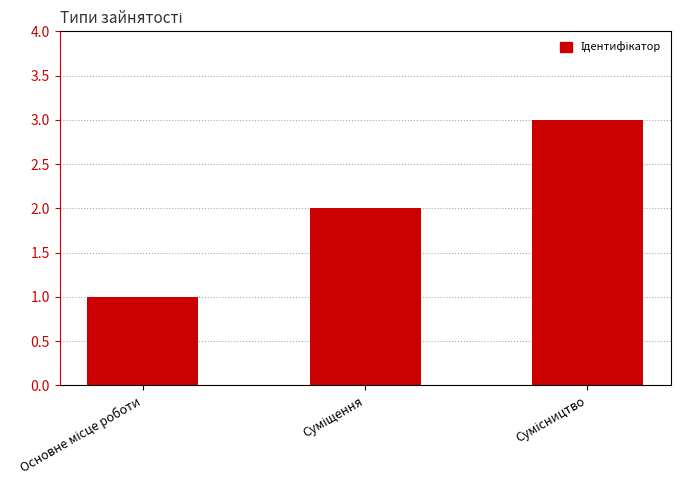

How many bars are there in total?

3